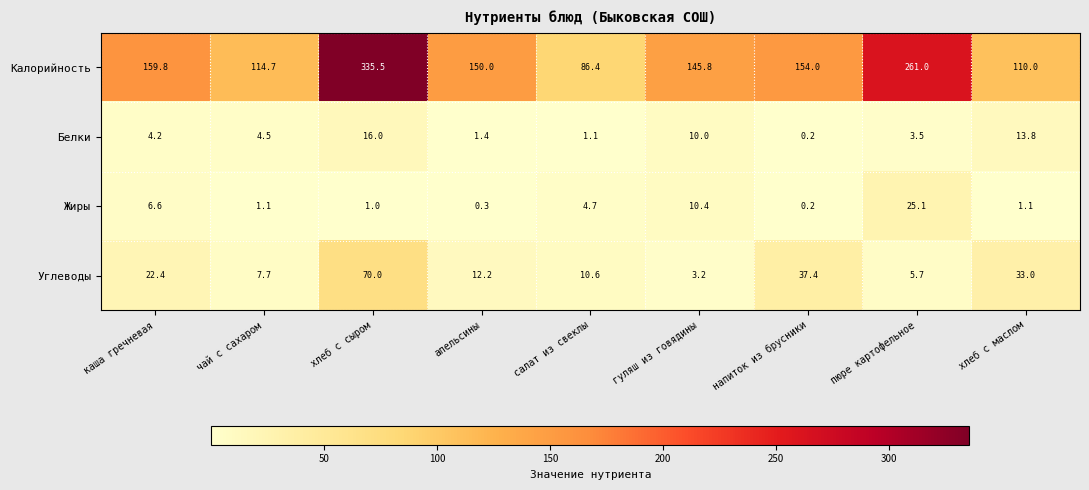

What is the total value across all series at каша гречневая?

193.0